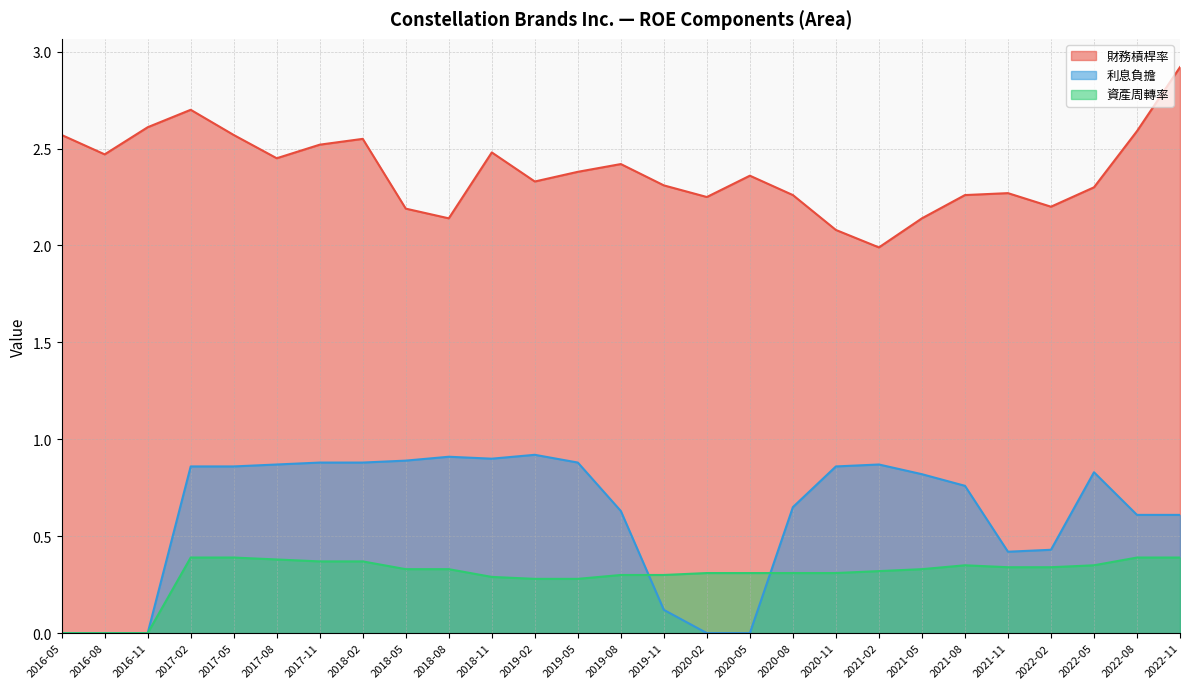

How many positive values does the 利息負擔 series have?

22